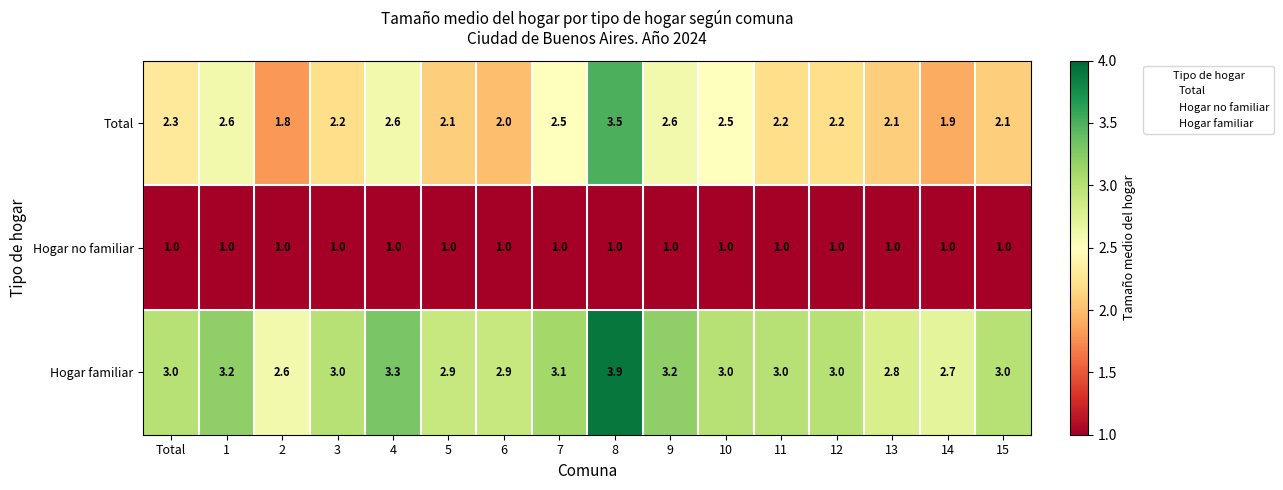

List the series in order of their overall mean, lowest first.

Hogar no familiar, Total, Hogar familiar